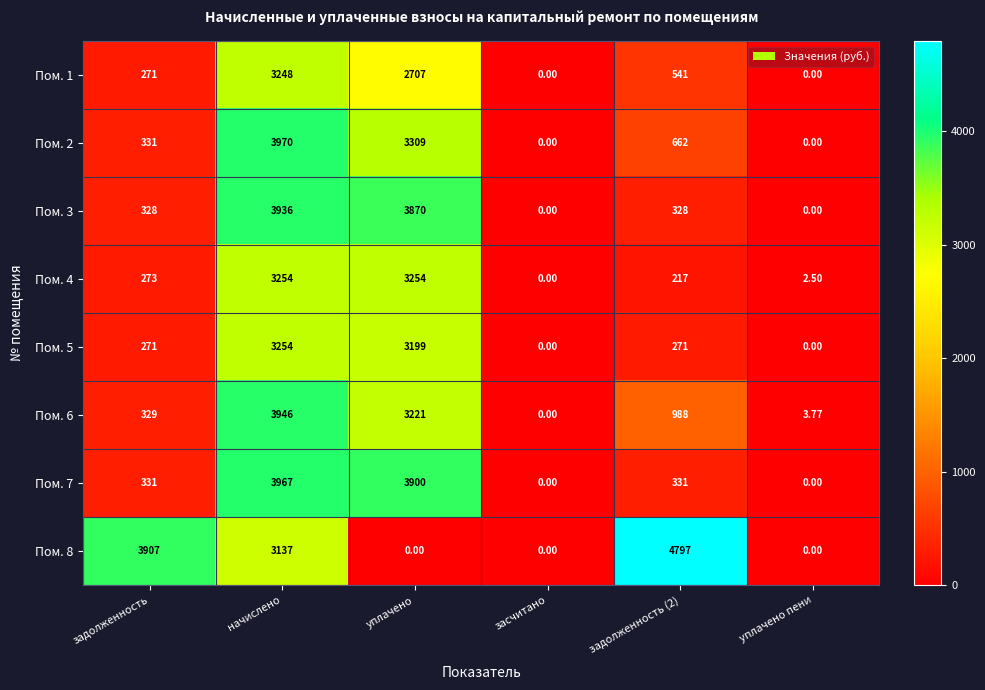

At which label does Пом. 8 first exceed 3137?

задолженность